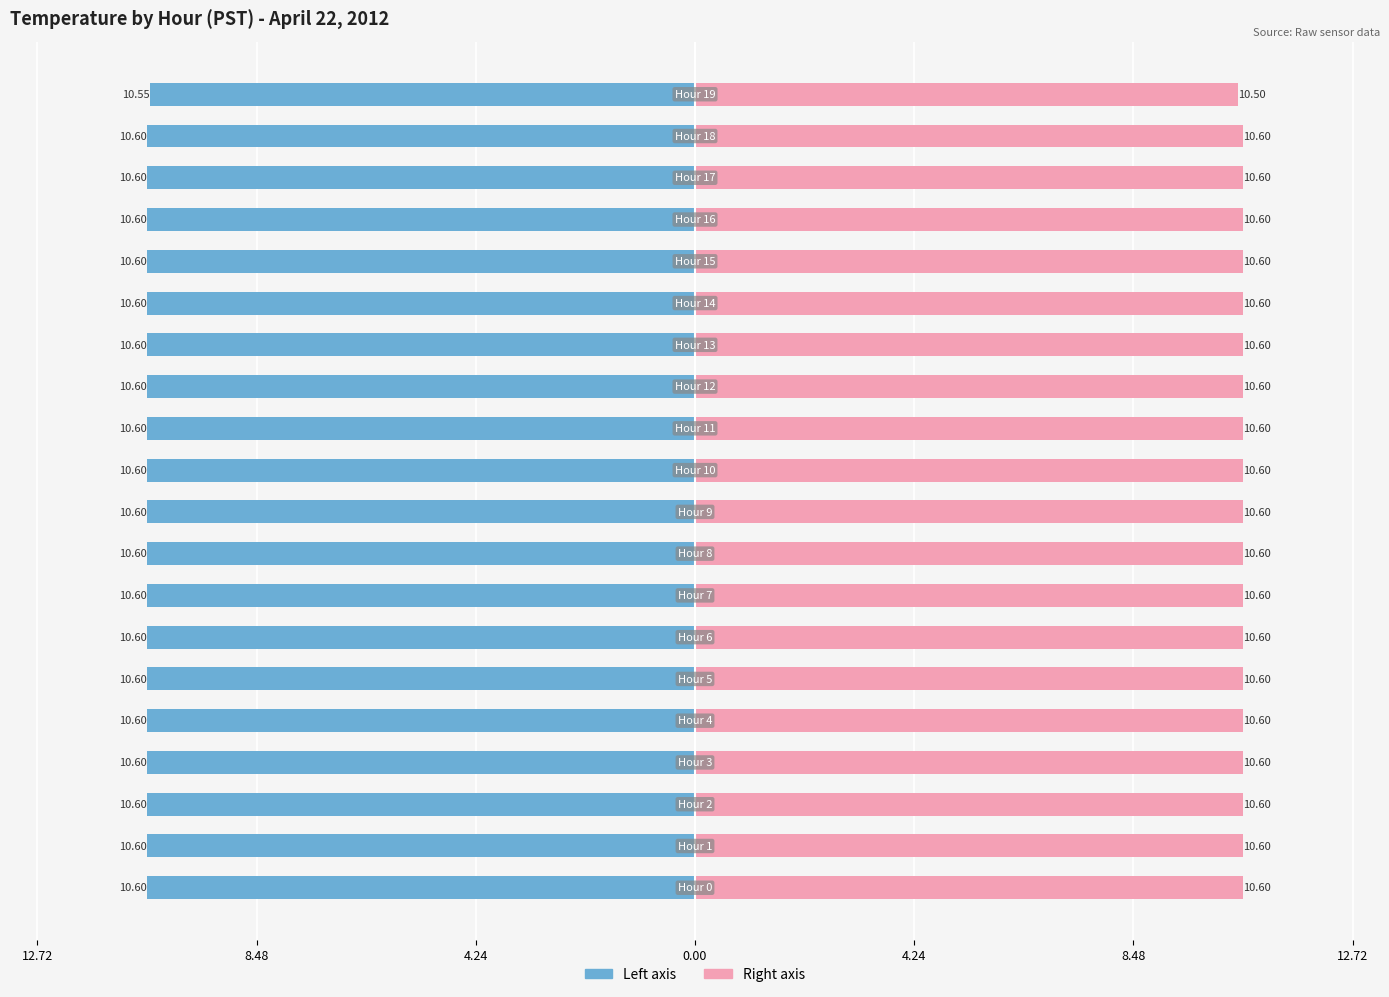

How many bars are there in each group?

2